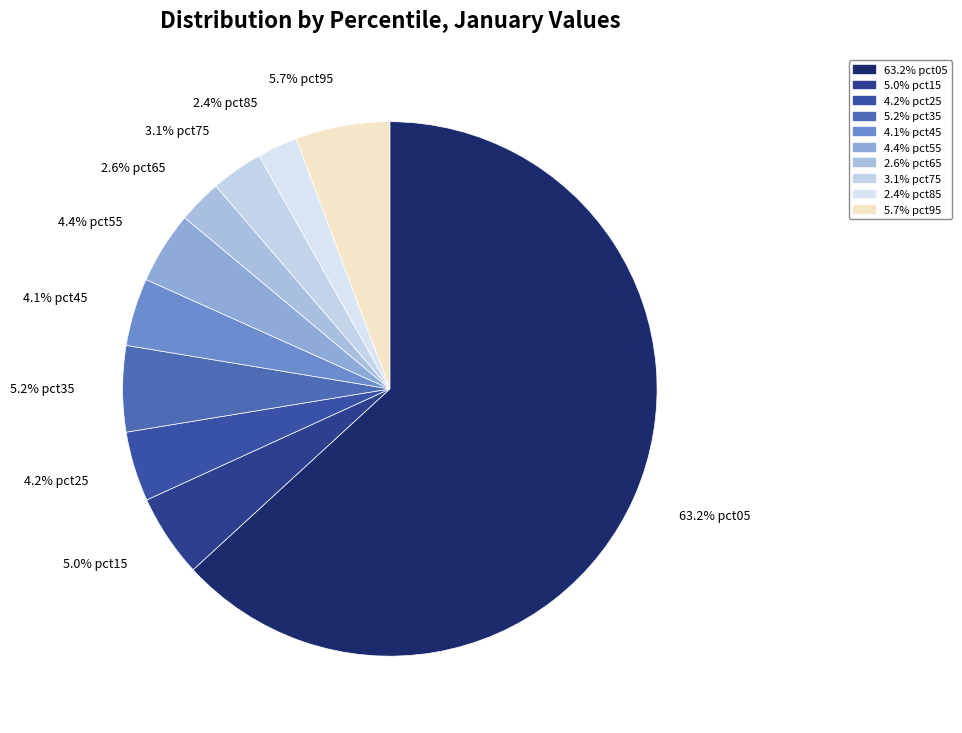

Which category has the smallest portion of the pie?

pct85